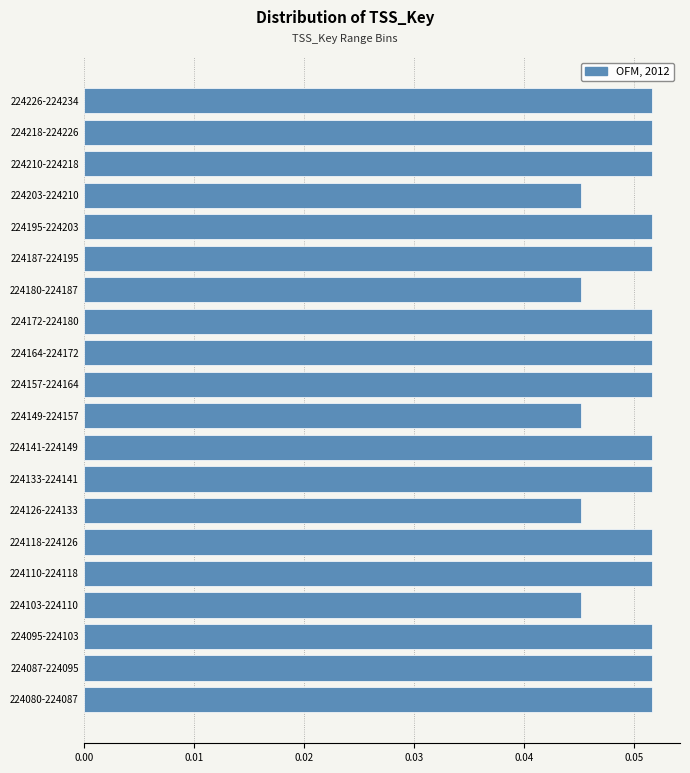

Between 224103-224110 and 224187-224195, which is larger?

224187-224195